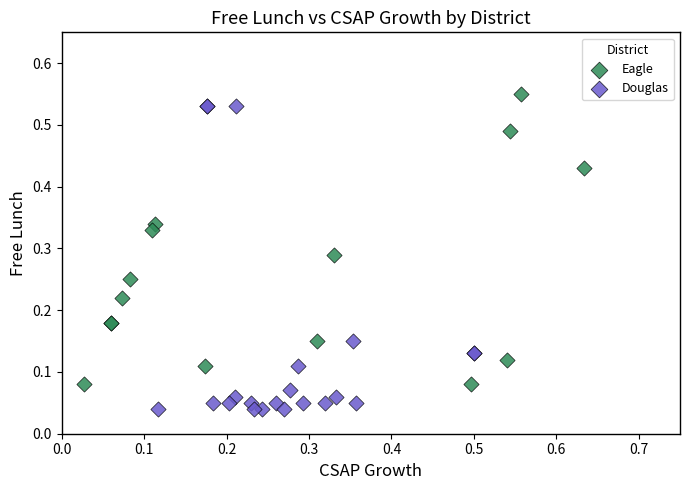

Which series contains the lowest Y value?

Douglas